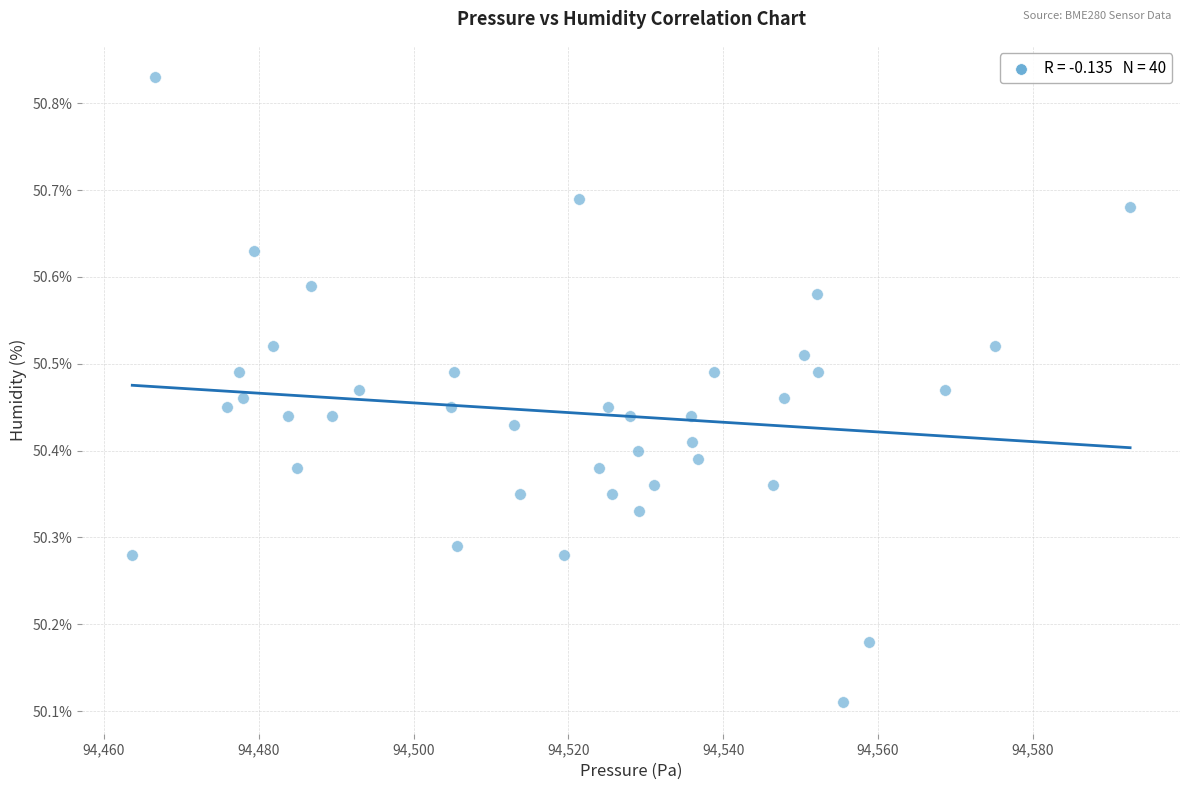

What is the range of Y values (max minus min)?

0.7